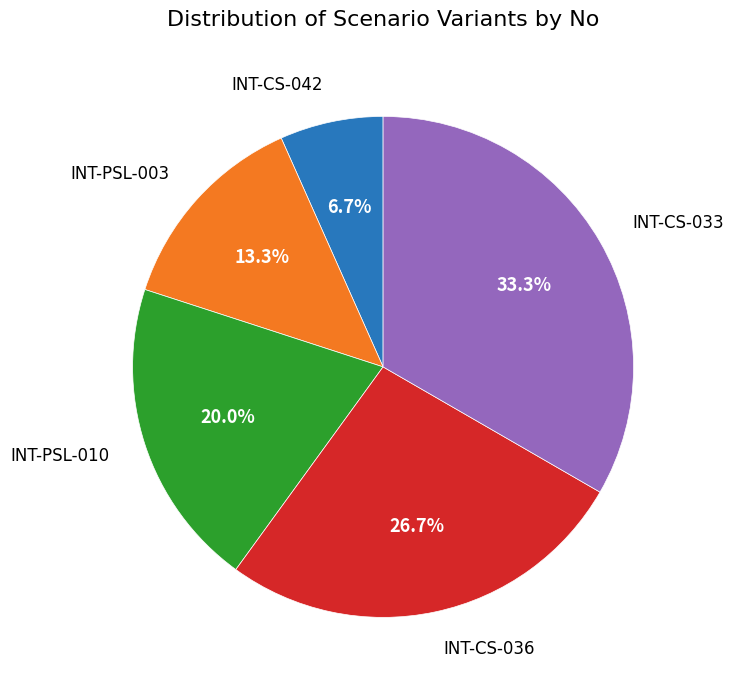

Does any single category account for the majority?

No